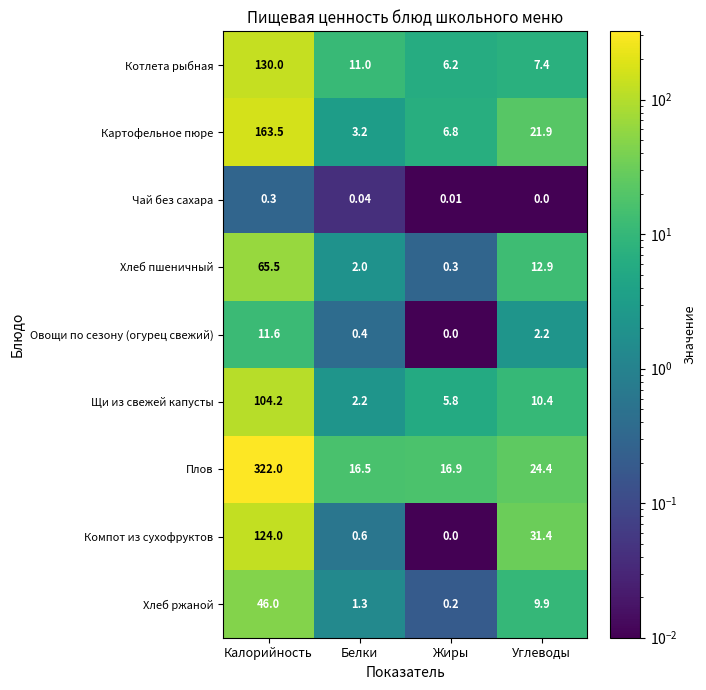

Which series has the largest total across all categories?

Плов